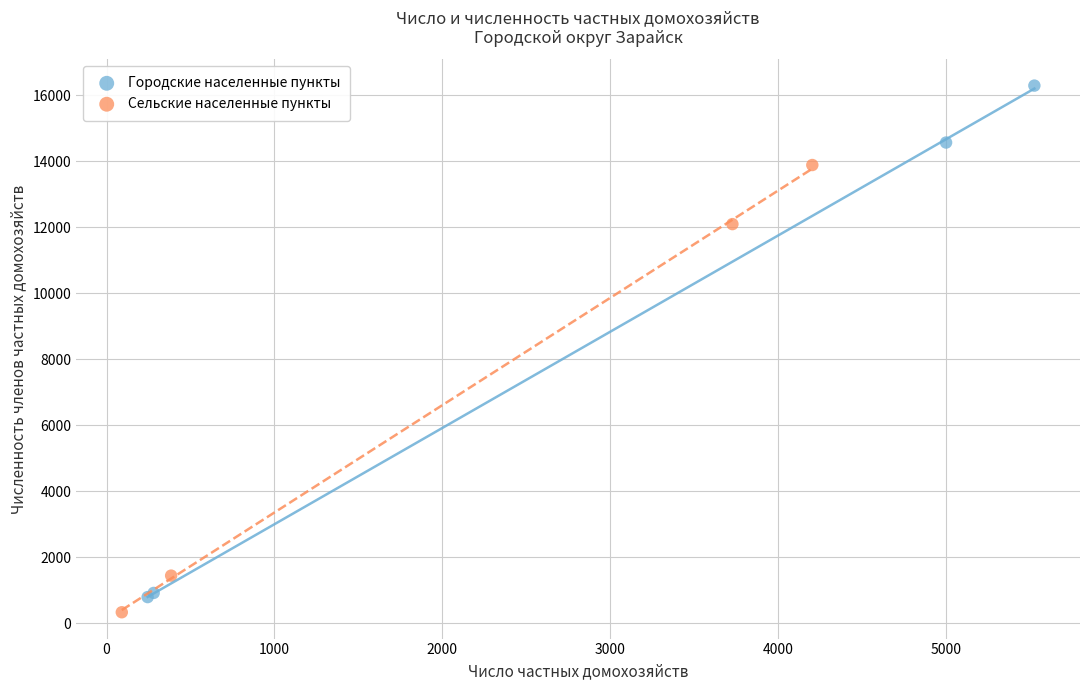

Which series has the largest Y range (max minus min)?

Городские населенные пункты